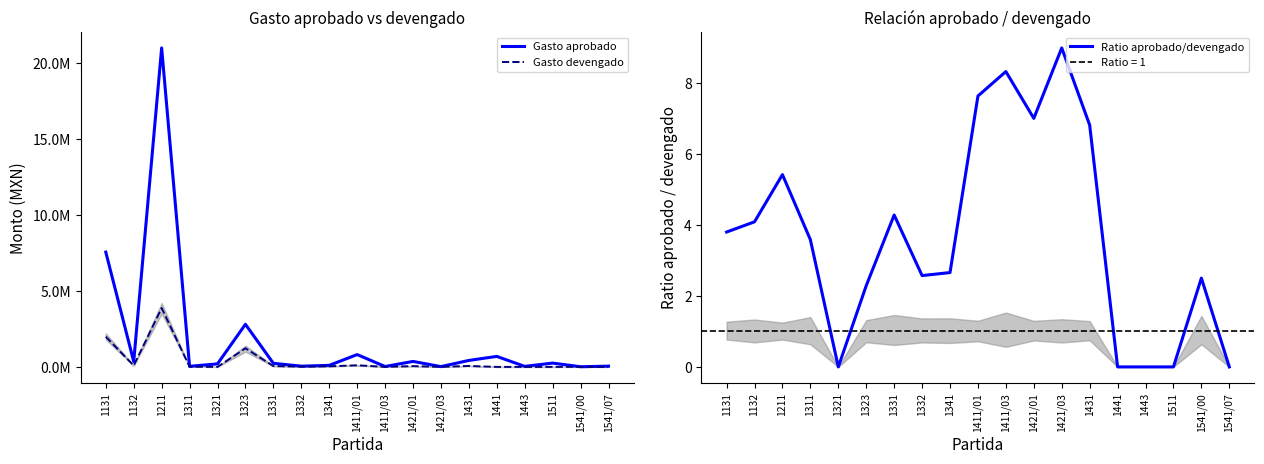

What is the greatest value displayed?

20963735.0